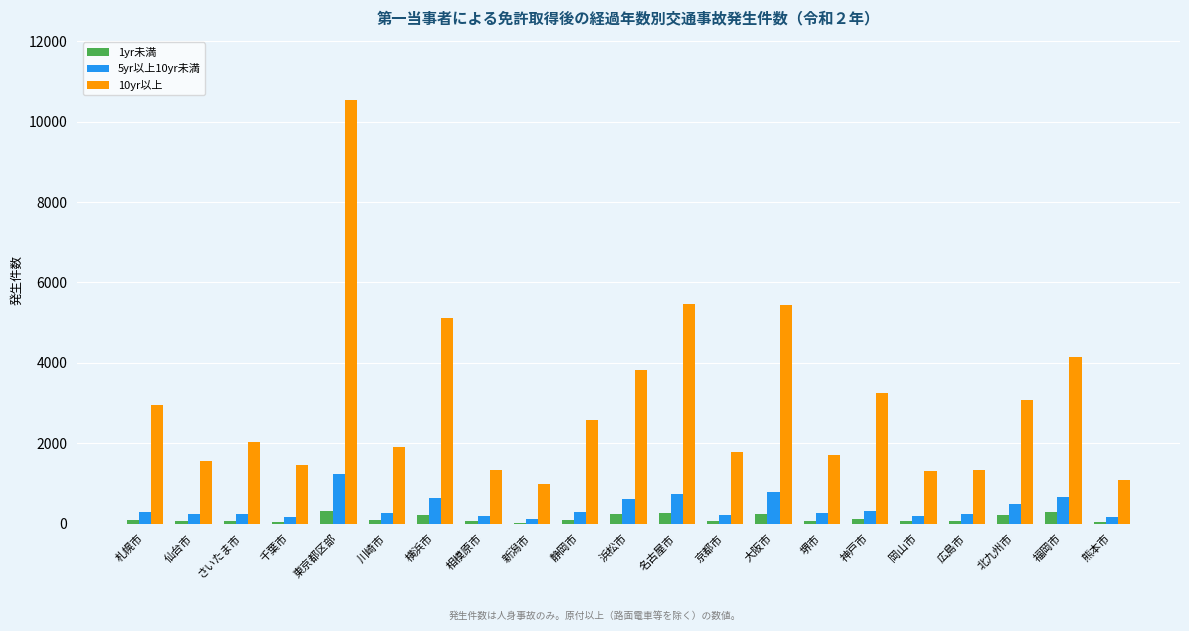

Where does the 10yr以上 series first go above 2021?

札幌市